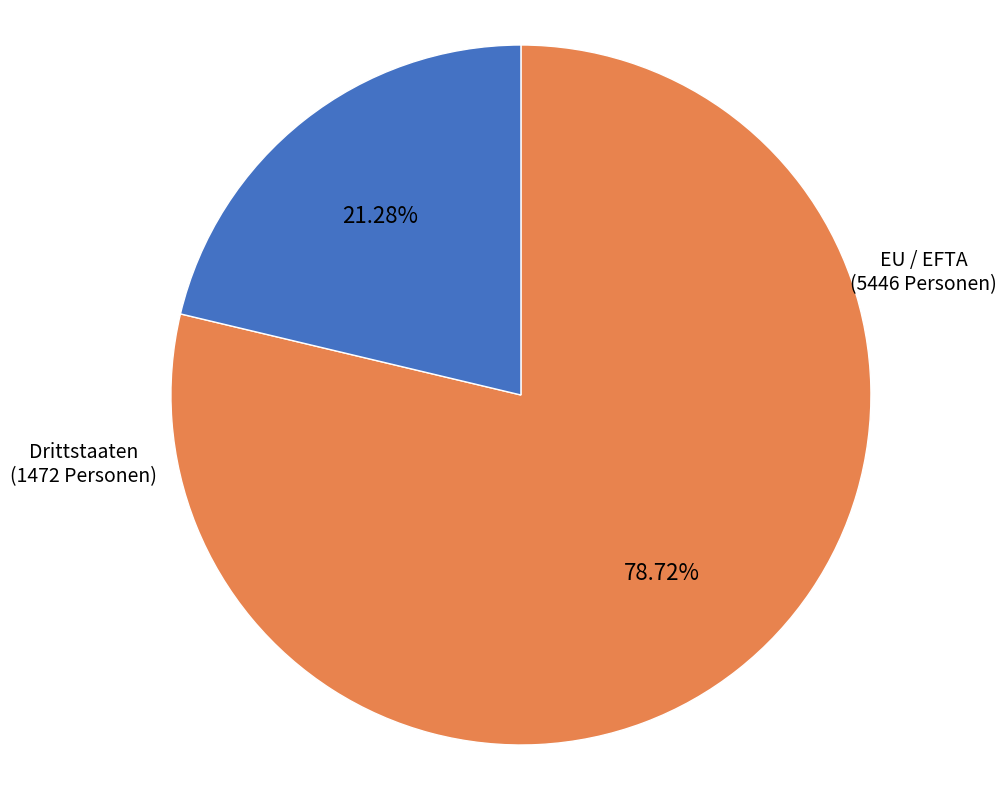

Approximately how many times larger is the value at Drittstaaten compared to EU / EFTA?

0.3